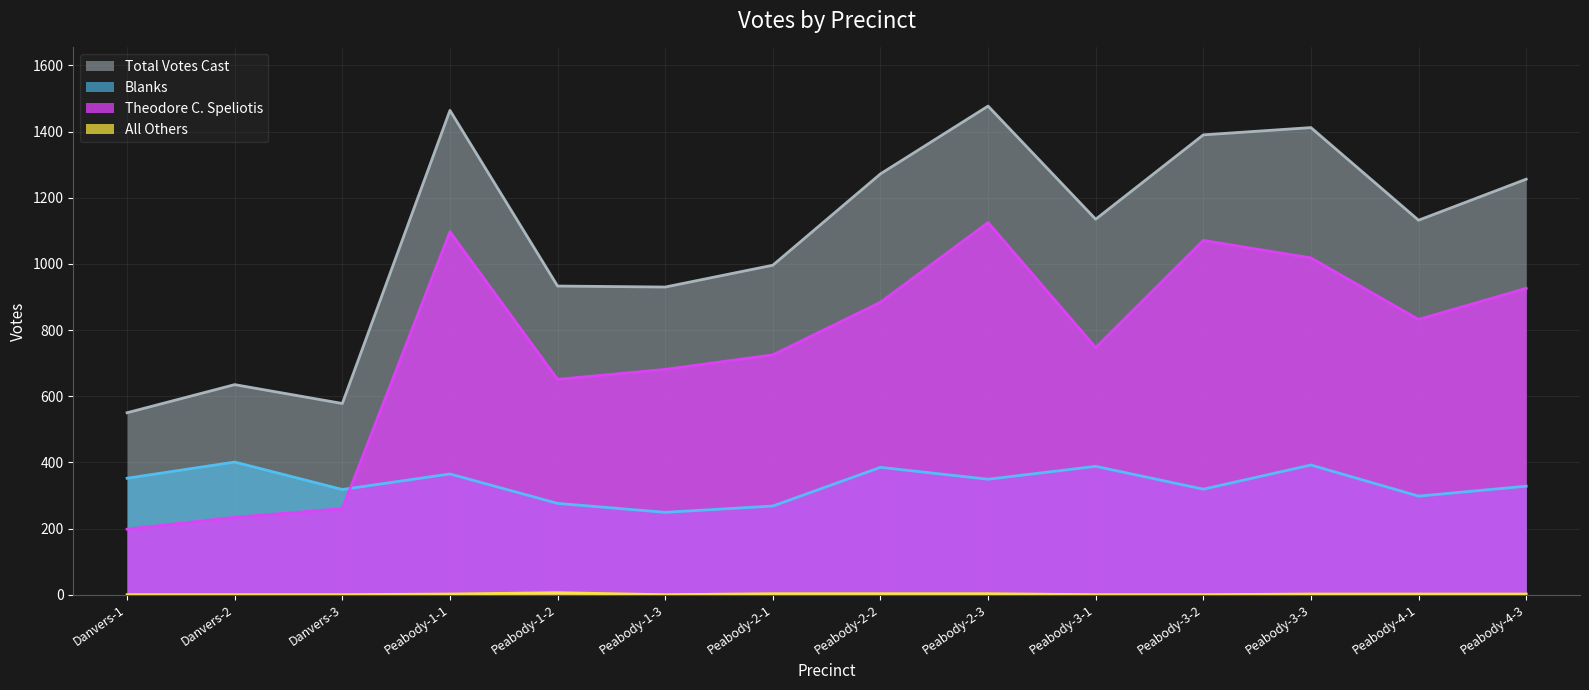

At how many categories does at least one series exceed 4?

14